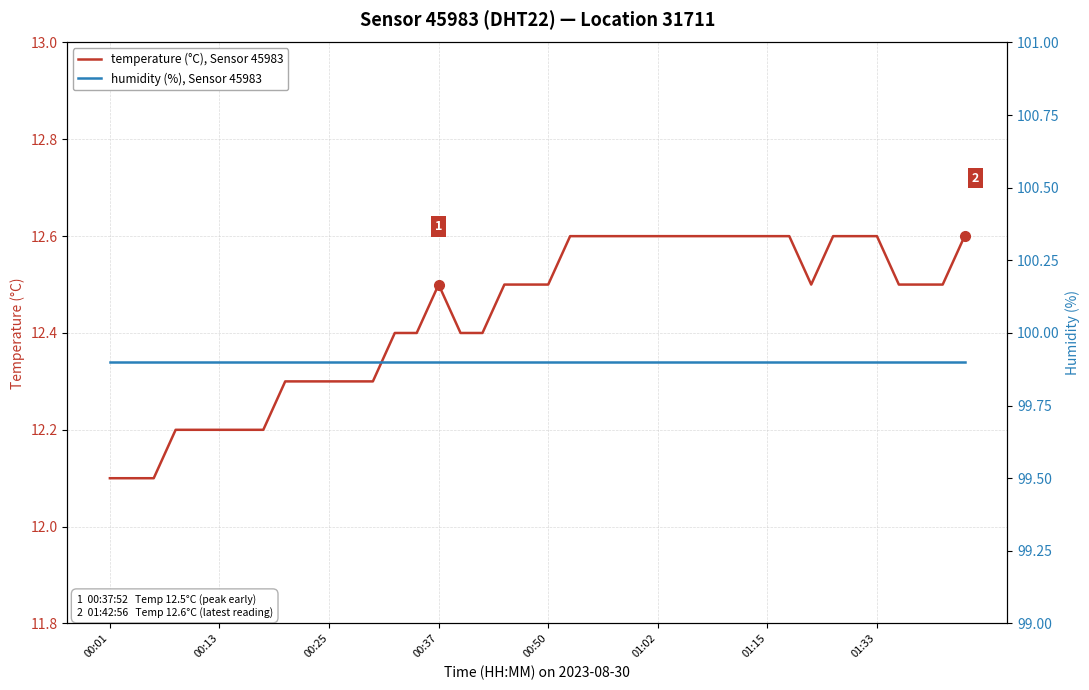

What is the average value of the humidity (%), Sensor 45983 series?

99.9